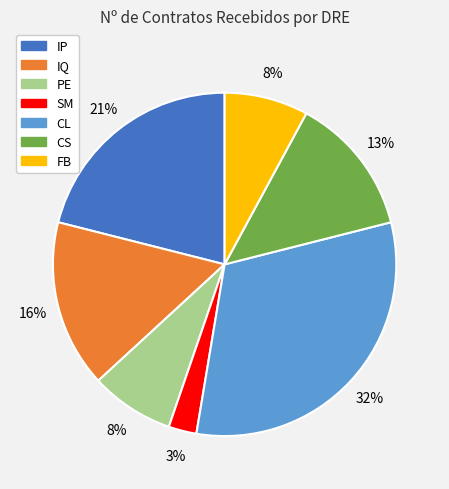

Do PE and CS together represent more than half of the pie?

No